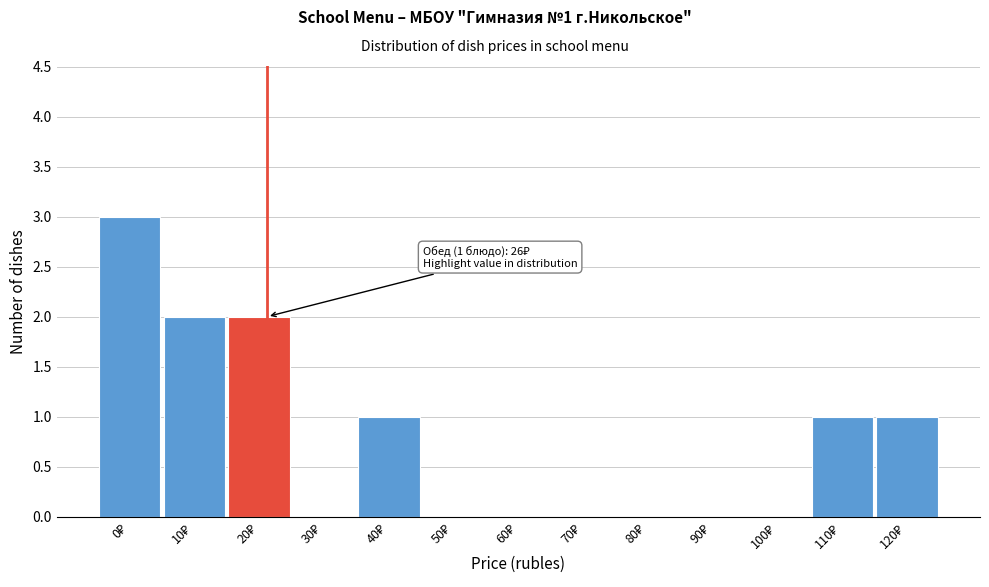

What is the maximum value shown in the chart?

3